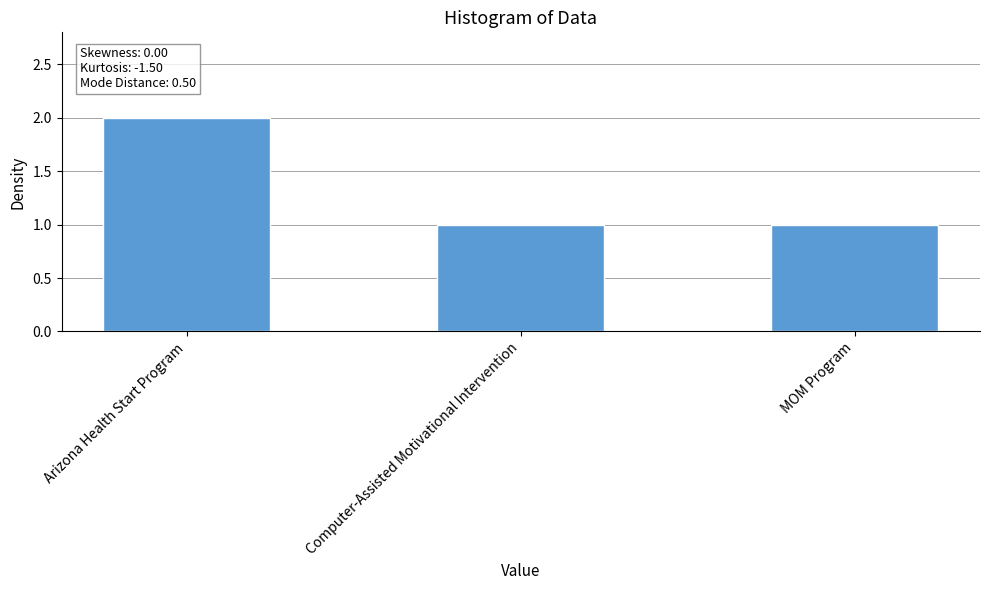

Reading right to left, list all the values displayed in this chart.

1	1	2